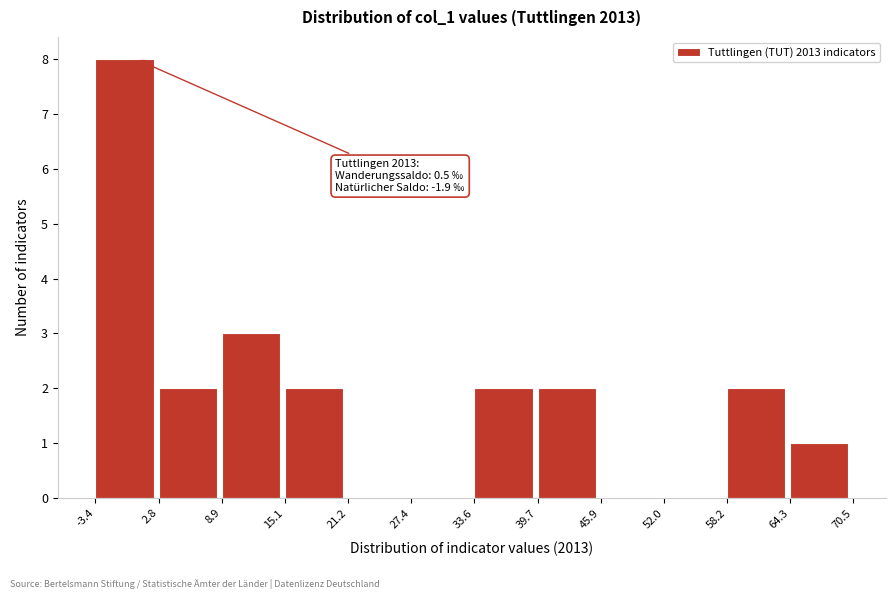

Which range on the x-axis has the tallest bar?

-3.4 to 2.8